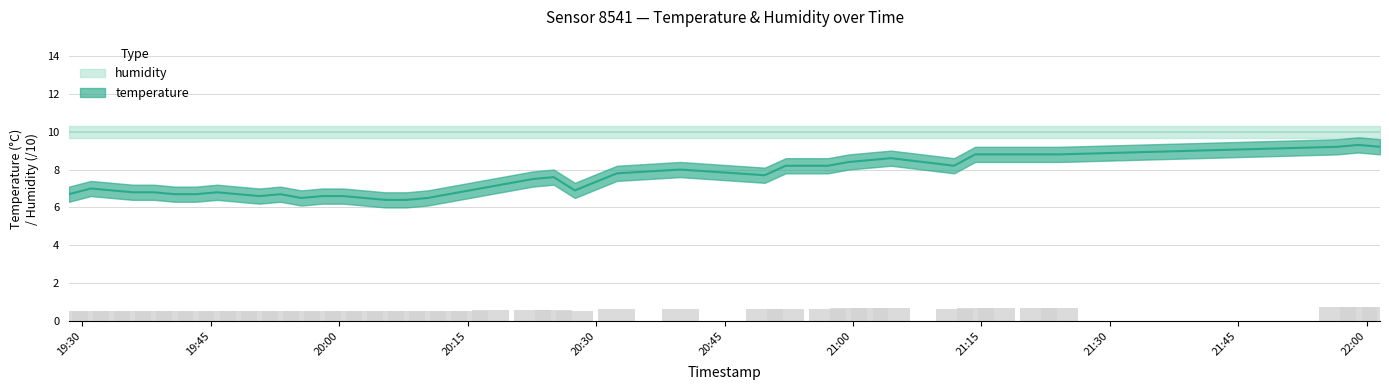

How many bars are there in total?

40